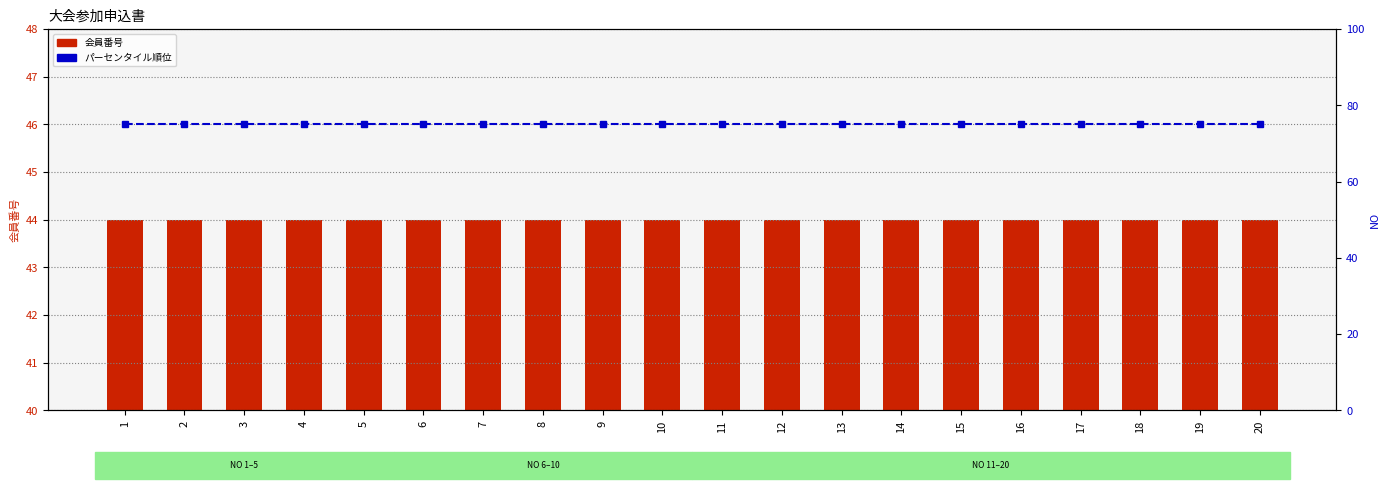

What is the minimum value for パーセンタイル順位?

75